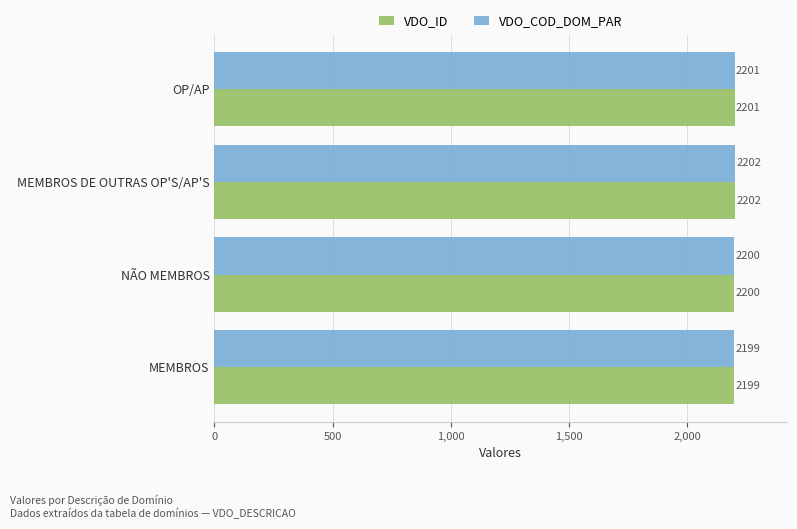

What is the total value across all series at OP/AP?

4402